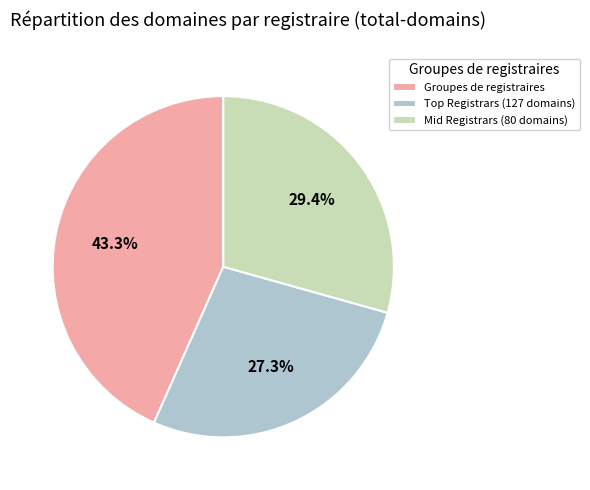

Do Mid Registrars (80 domains) and Groupes de registraires together represent more than half of the pie?

Yes